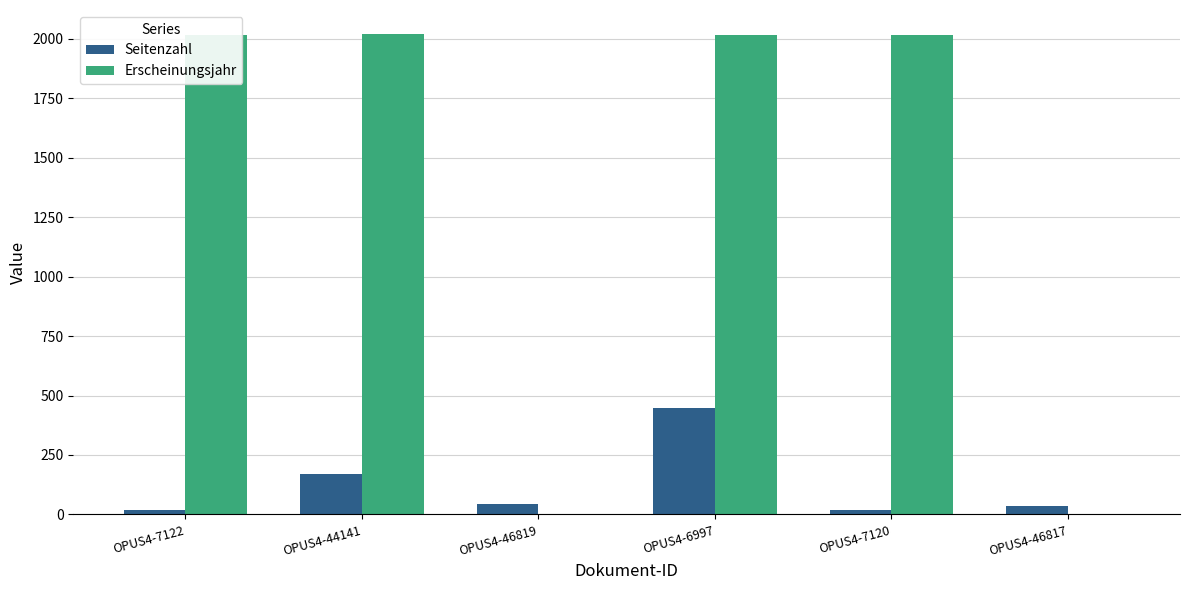

What is the greatest value displayed?

2020